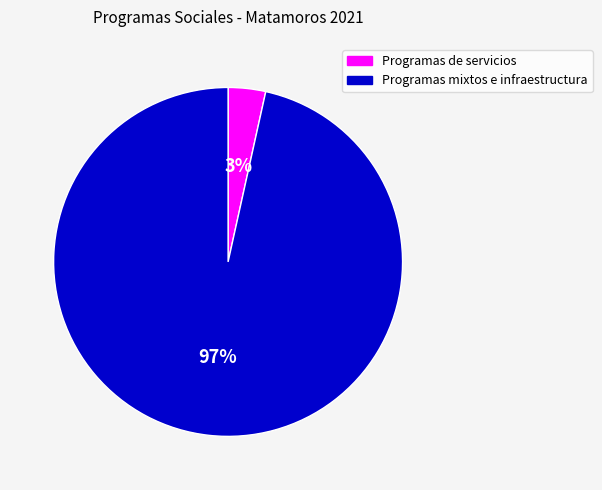

Is there a majority slice in this chart?

Yes